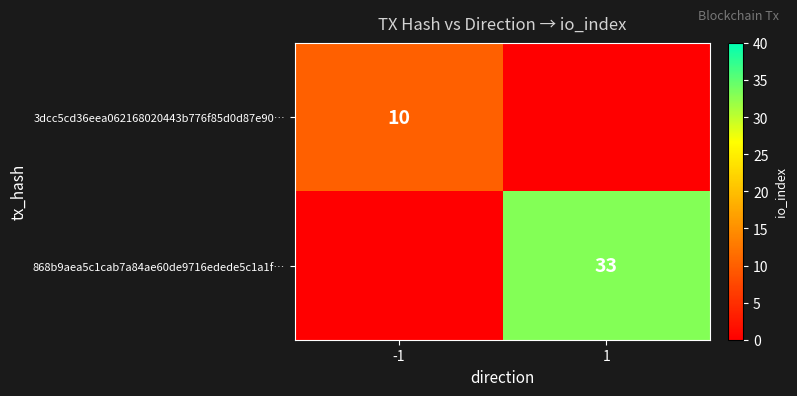

Is the value of 868b9aea5c1cab7a84ae60de9716edede5c1a1f… at 1 greater than the value of 3dcc5cd36eea062168020443b776f85d0d87e90… at -1?

Yes